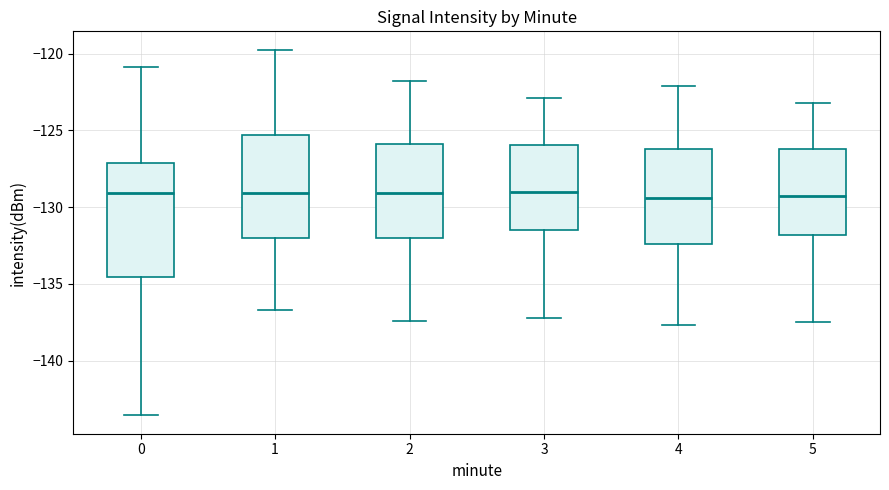

Which box is the tallest, from its lower edge to its upper edge?

0